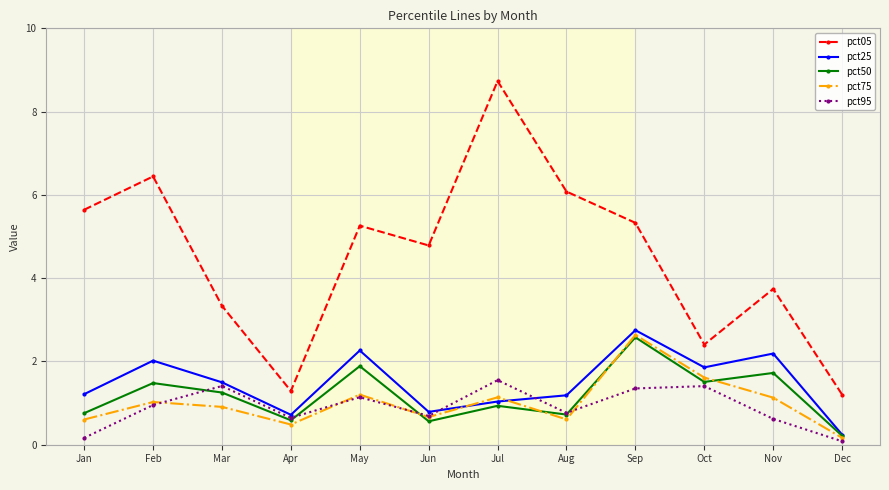

What is the value of the pct25 point at the 3rd from the left?

1.5